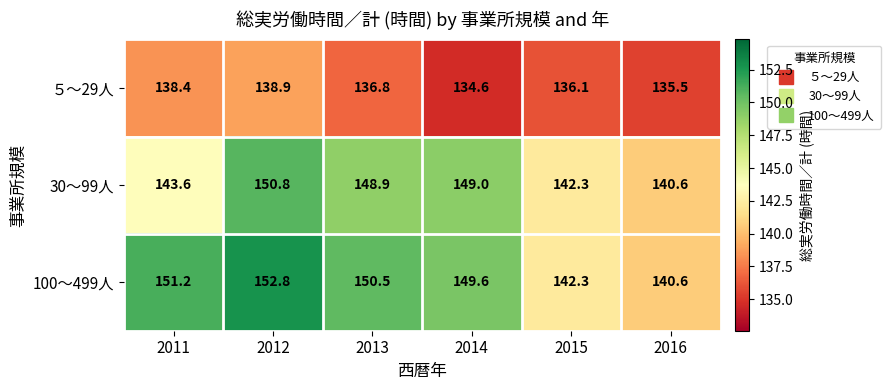

How many data points in ５～29人 are above 136?

4